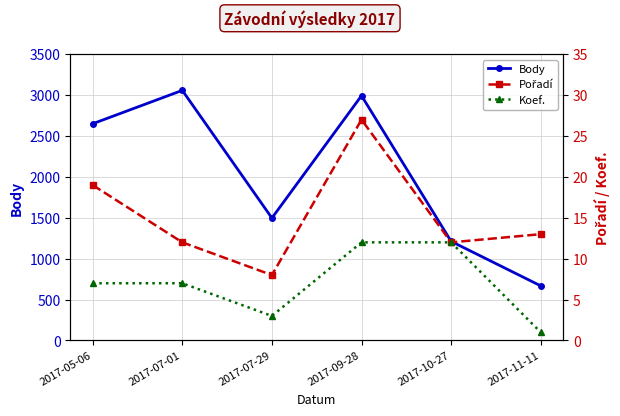

What is the label of the 2nd point from the right?

2017-10-27